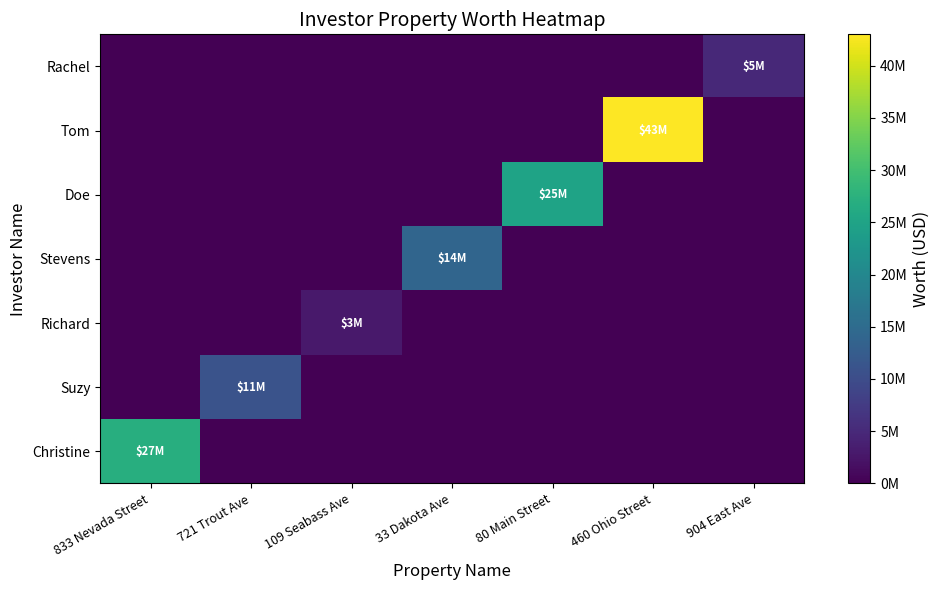

How many series are shown in this chart?

7